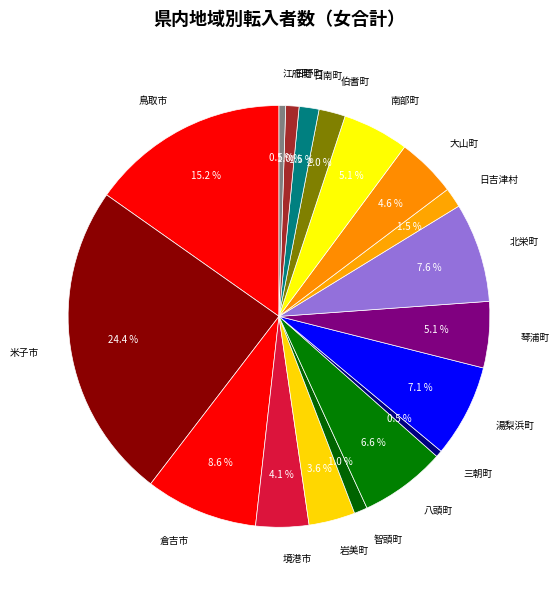

Does 南部町 represent more than half of the total?

No